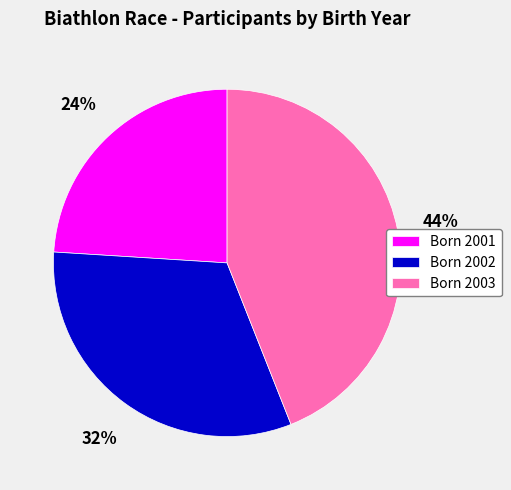

Which has a higher value, Born 2002 or Born 2001?

Born 2002